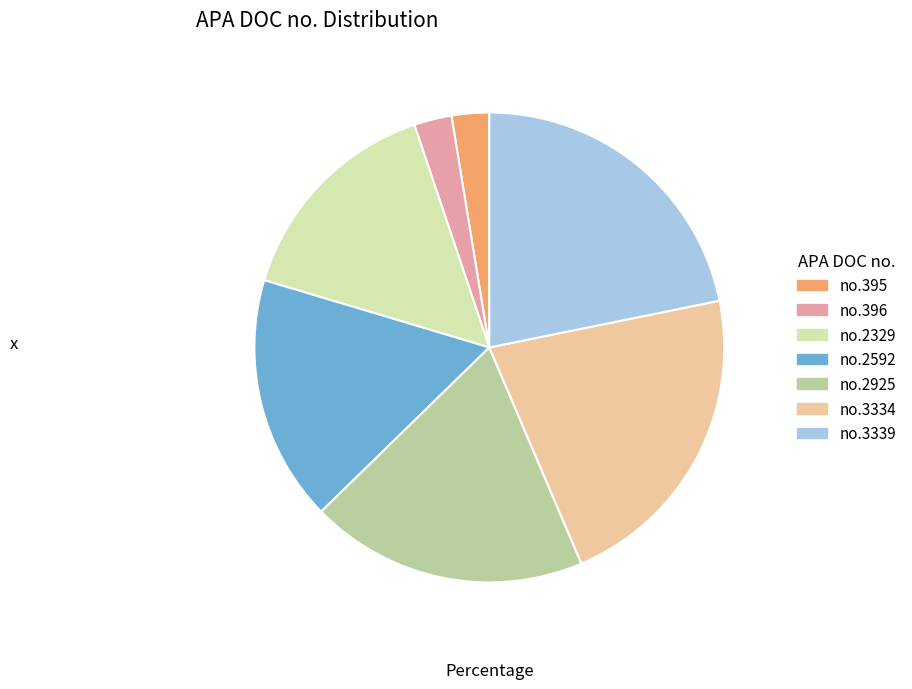

Is there any slice that represents more than half of the pie?

No